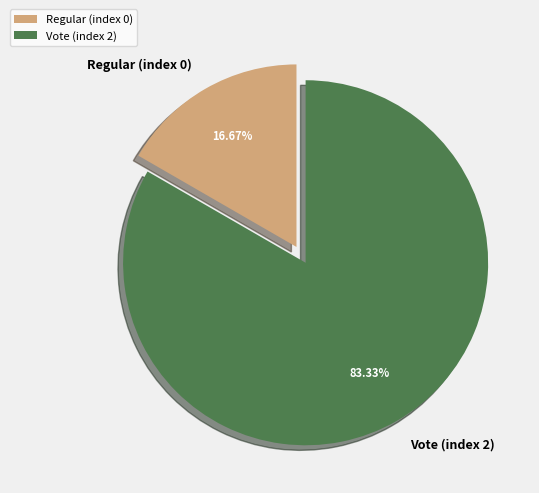

Which slice is the largest?

Vote (index 2)